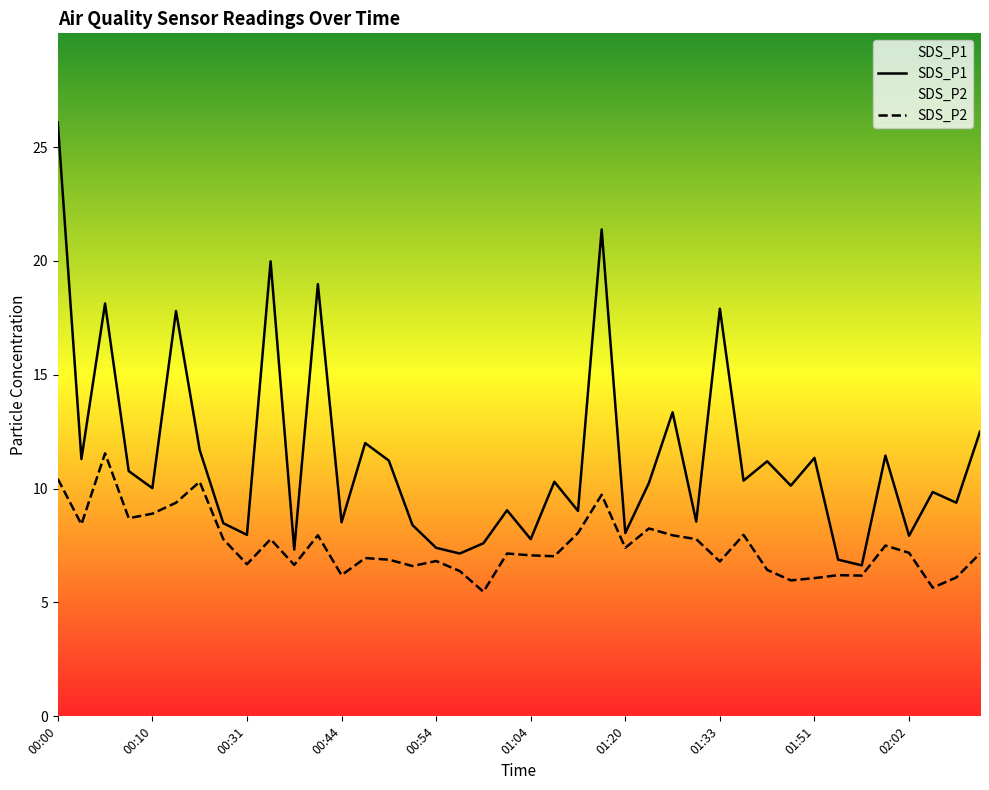

How many values in the SDS_P2 series are below 7?

17